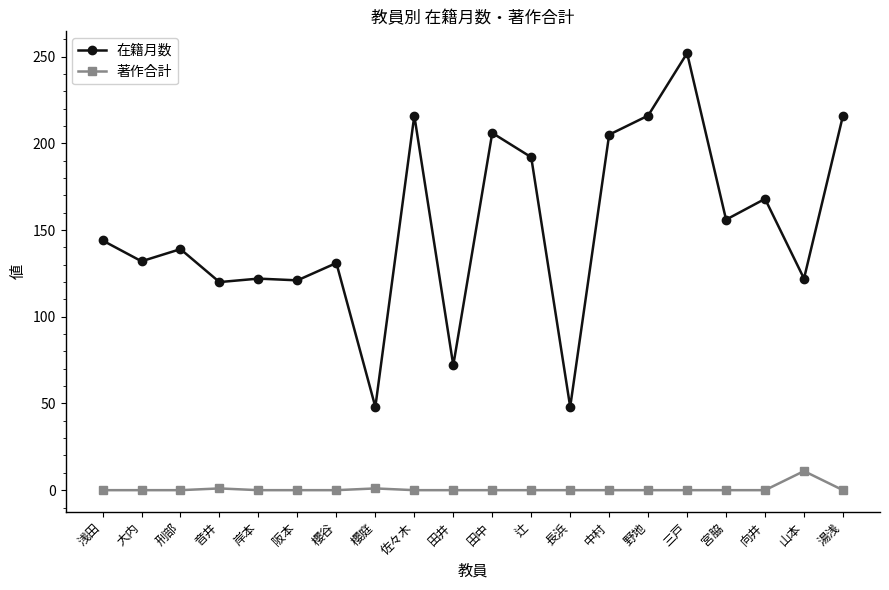

What is the maximum value for 著作合計?

11